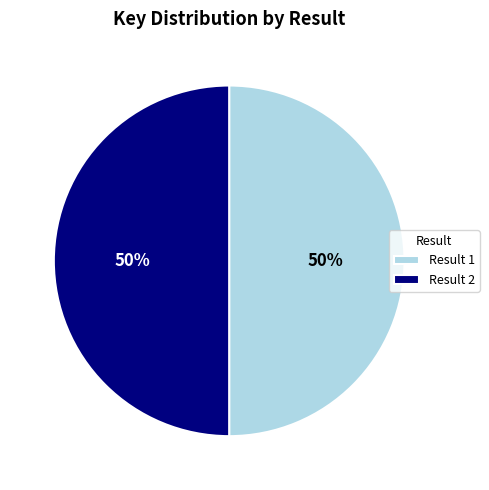

Is it true that Result 2 is 62% of the pie?

False